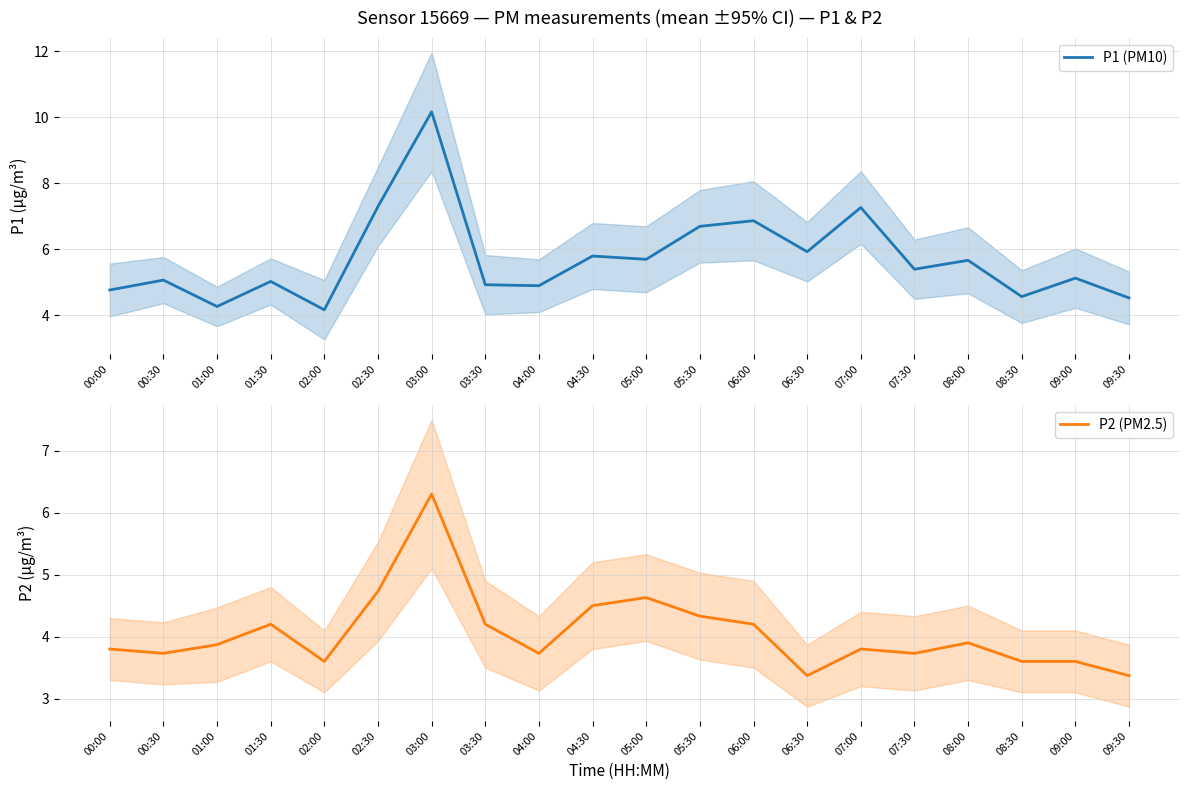

Which has a higher value, 09:30 or 03:00?

03:00